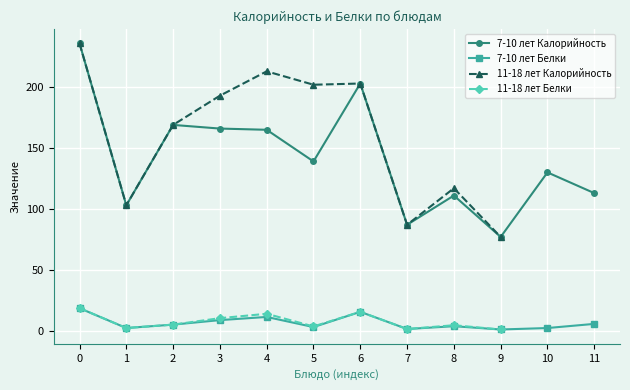

True or false: 7-10 лет Калорийность has more than 0 points higher than both neighbors.

True